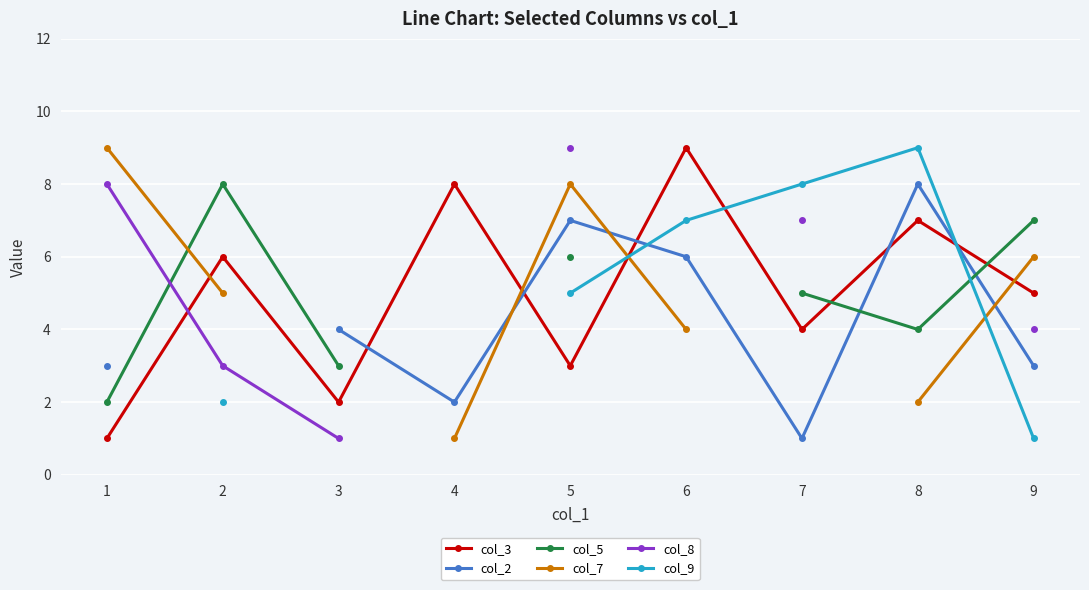

The col_3 series shows 4 at 4. True or false?

False